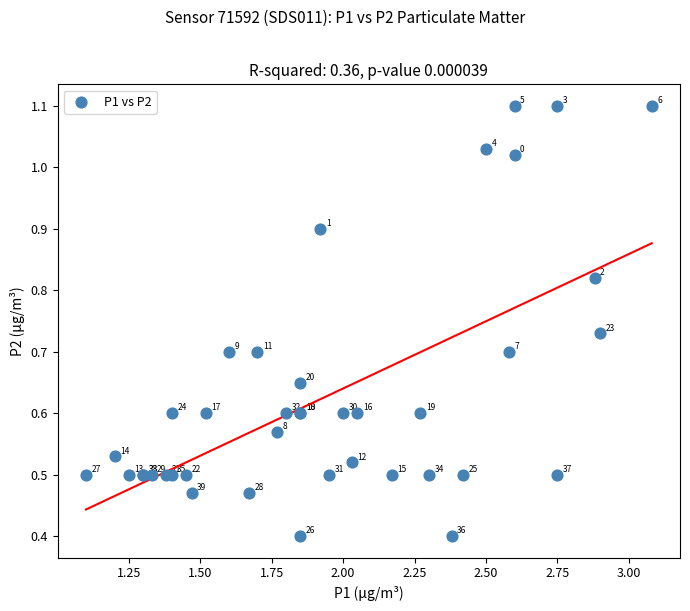

What Y value in the scatter plot is closest to 0?

0.4